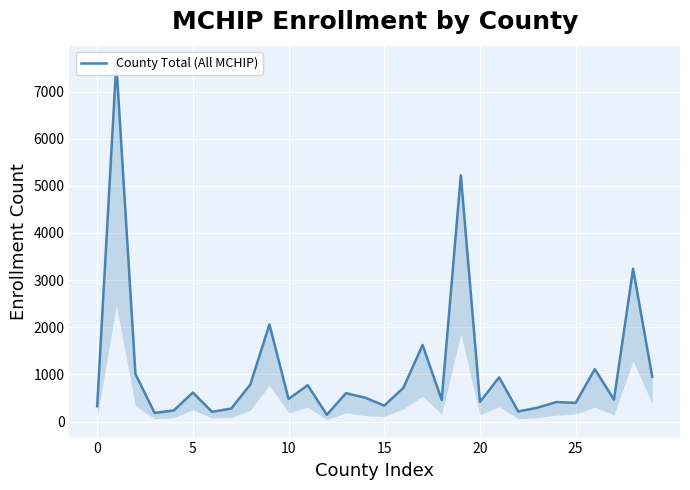

Read the value at 14, to the nearest 10.

510